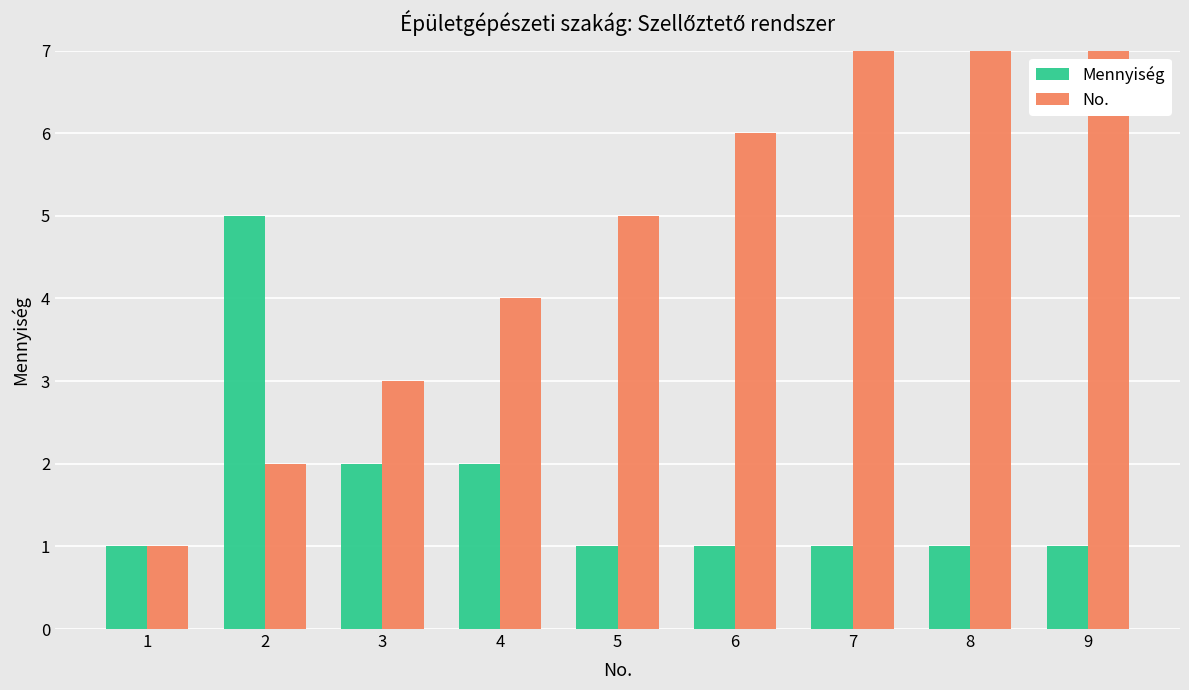

List the labels in order of No. value, smallest first.

1, 2, 3, 4, 5, 6, 7, 8, 9